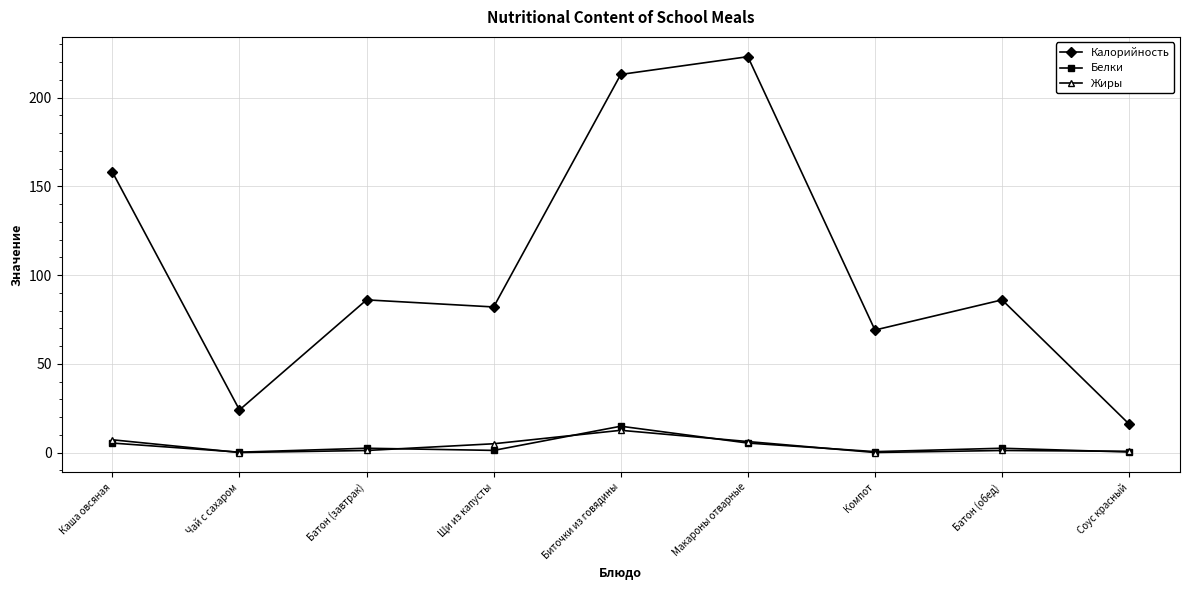

Which series has the largest total across all categories?

Калорийность